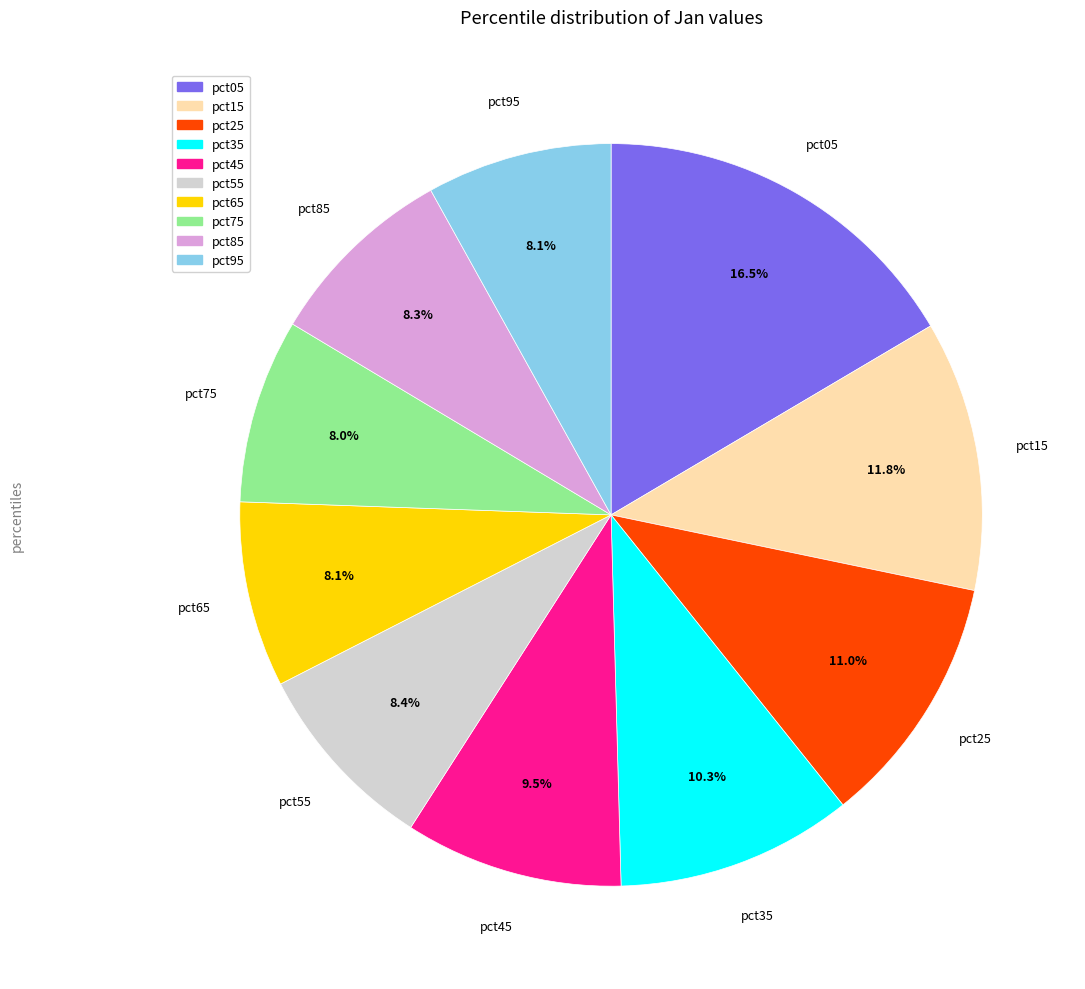

To the nearest percent, what is the difference between the largest and smallest slice percentages?

8%